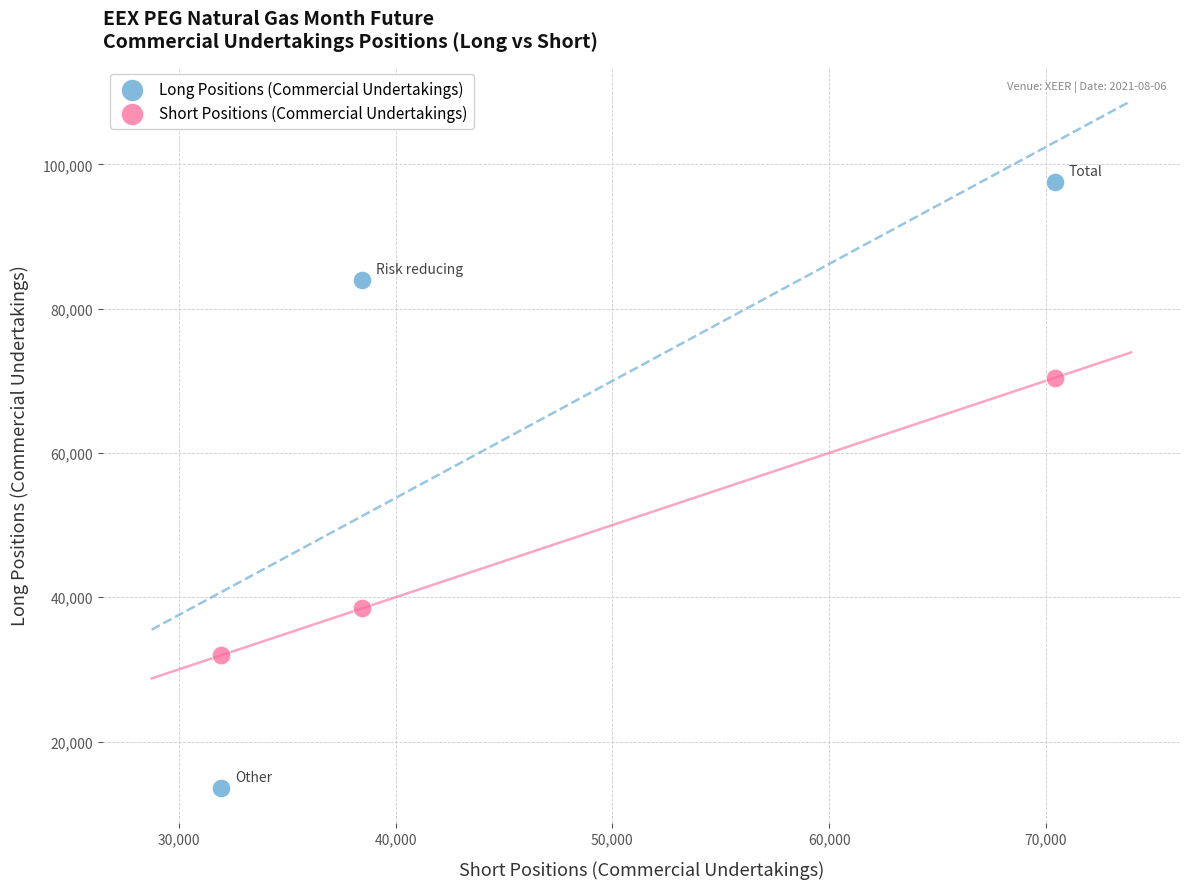

In the Long Positions (Commercial Undertakings) series, what Y value is closest to 55513?

84005.0